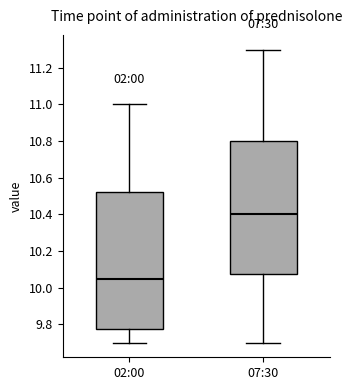

Reading left to right, read every box against the y-axis: the position of its median line, the range the box covers, and the ends of its whiskers. The values are not printed on the chart, so give them approximately, as read against the axis.

02:00: median 10.06, box 9.78 to 10.52, whiskers 9.70 to 11.00
07:30: median 10.40, box 10.08 to 10.80, whiskers 9.70 to 11.30